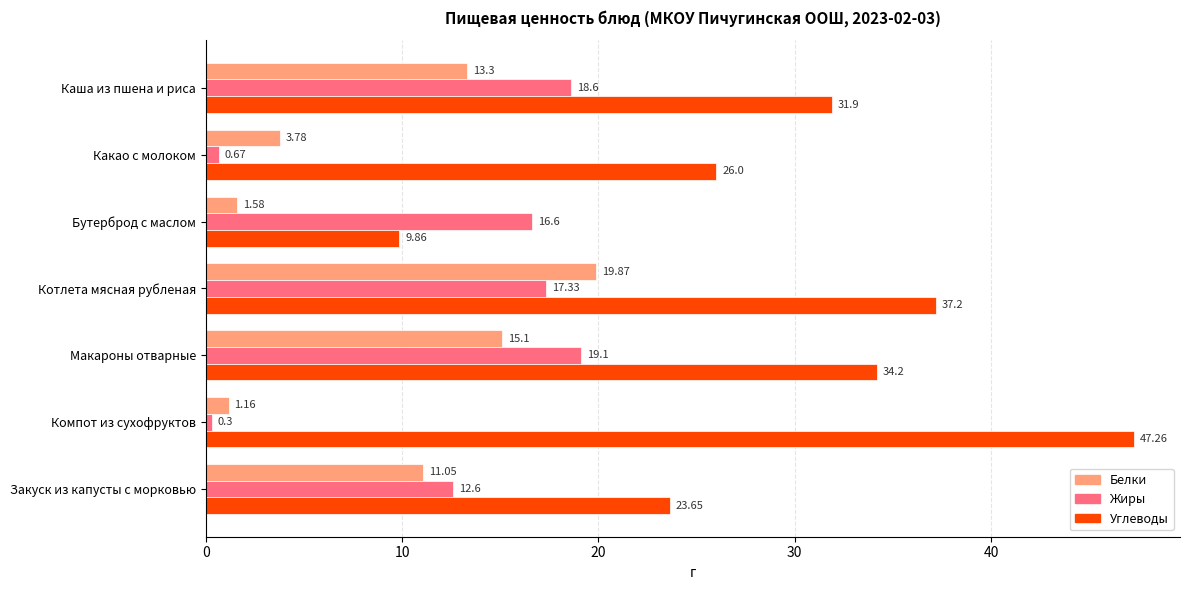

At Котлета мясная рубленая, list the series in order from largest to smallest.

Углеводы, Белки, Жиры